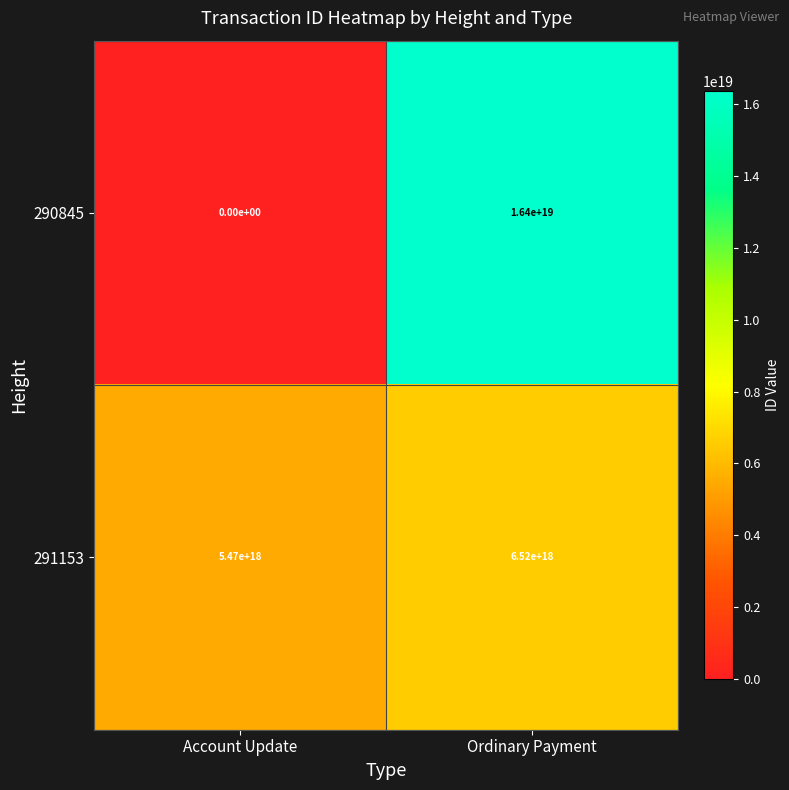

Which series has the widest spread of values?

290845